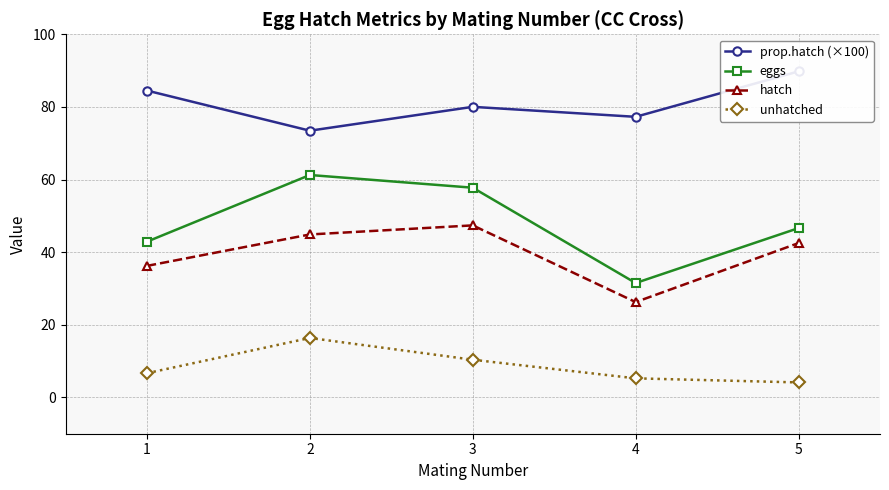

How many values in the prop.hatch (×100) series are below 80?

2